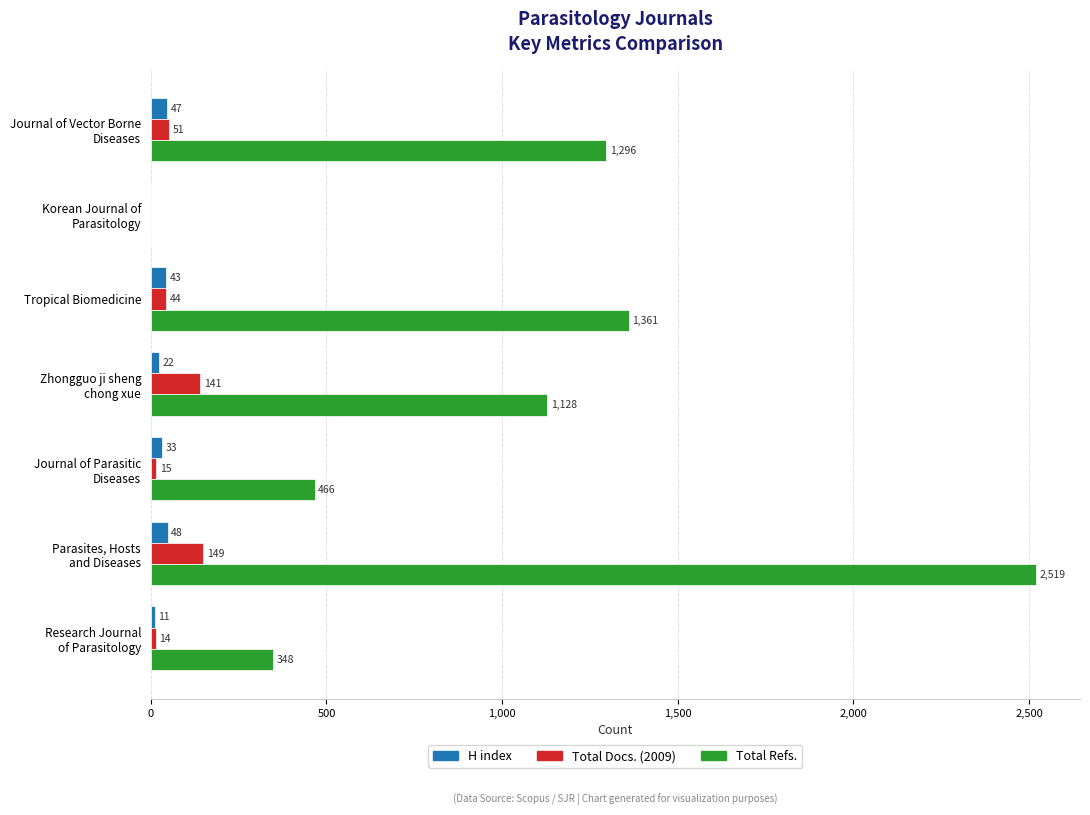

What is the greatest value displayed?

2519